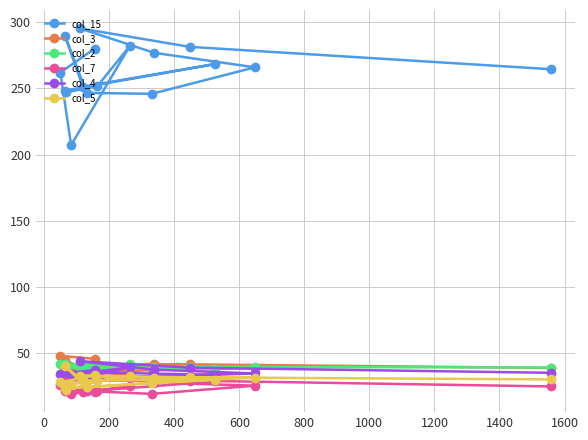

What is the minimum value for col_5?

22.1